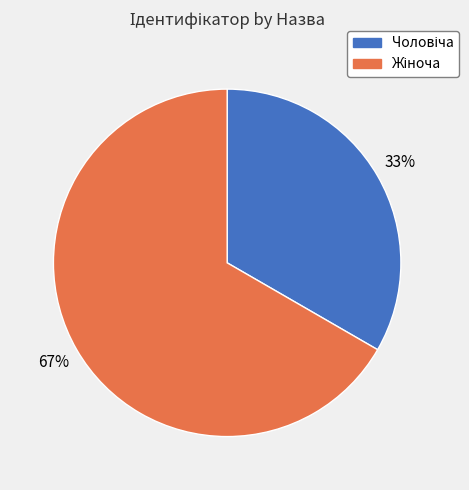

Is there a majority slice in this chart?

Yes